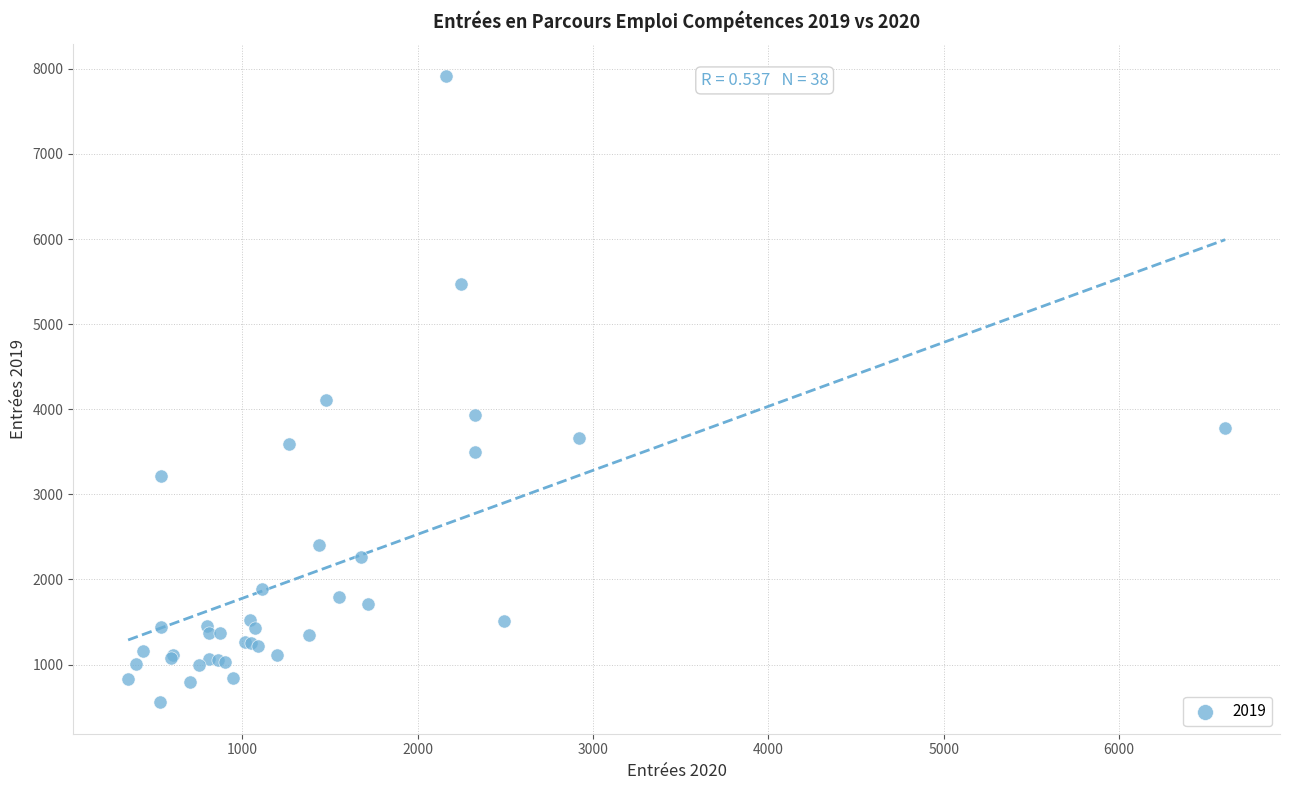

What Y value in the scatter plot is closest to 4237?

4105